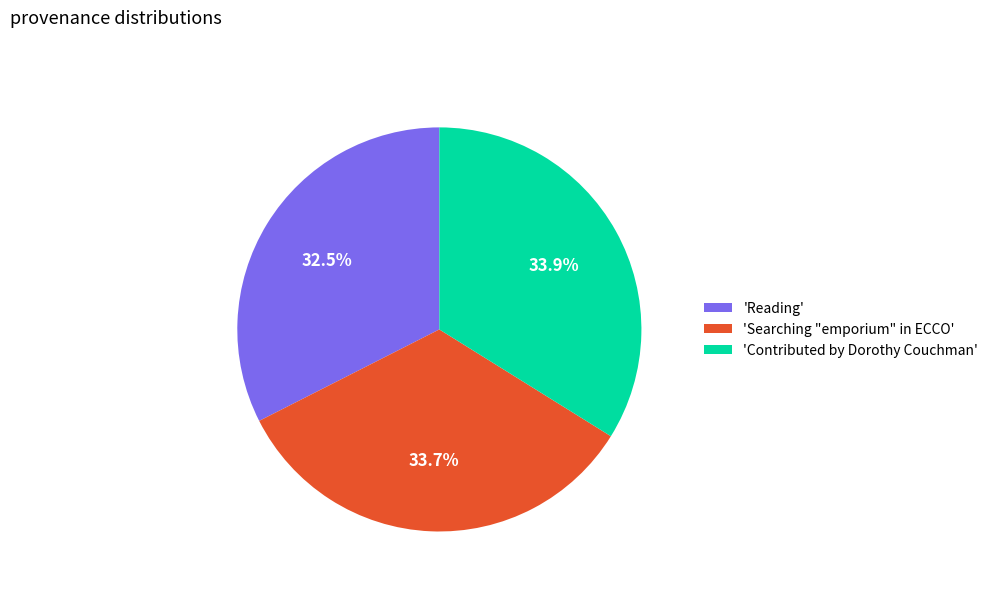

Is there a majority slice in this chart?

No